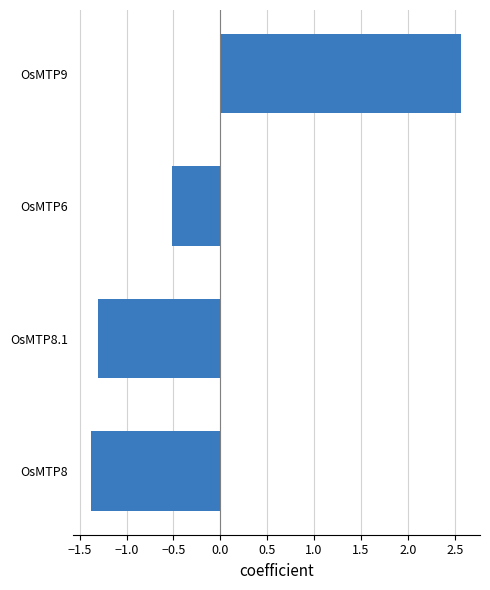

How many data points are above 0?

1